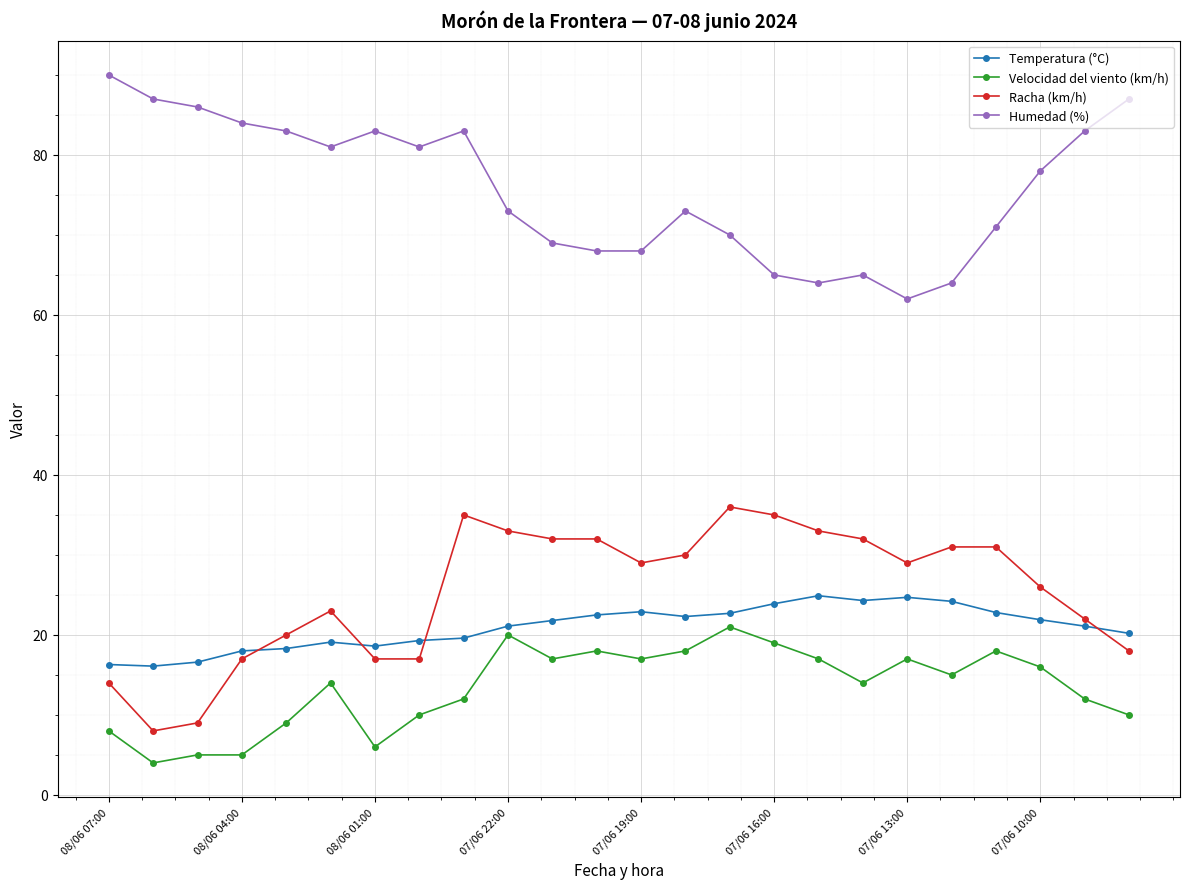

True or false: Racha (km/h) and Temperatura (°C) cross at least once.

True